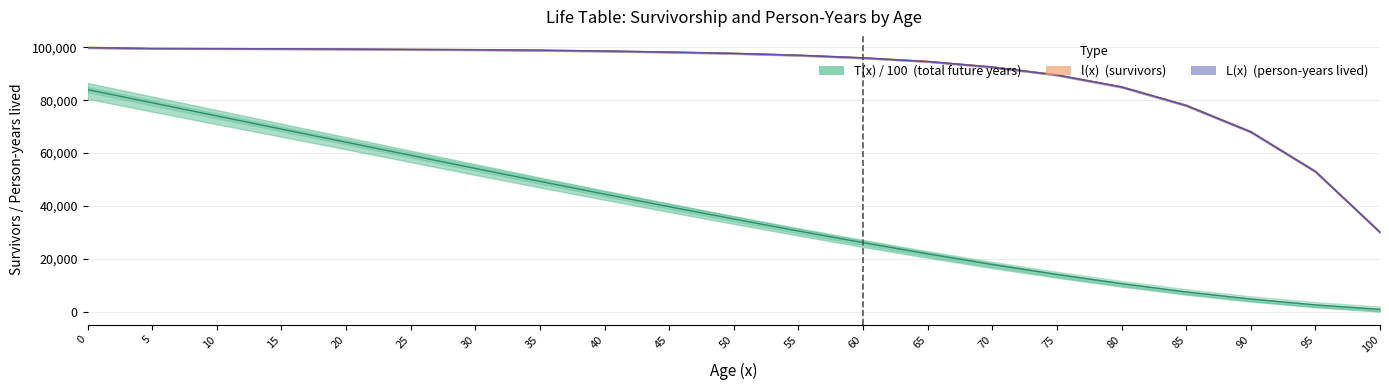

What is the value of the l(x) point at the 7th from the left?

99132.7